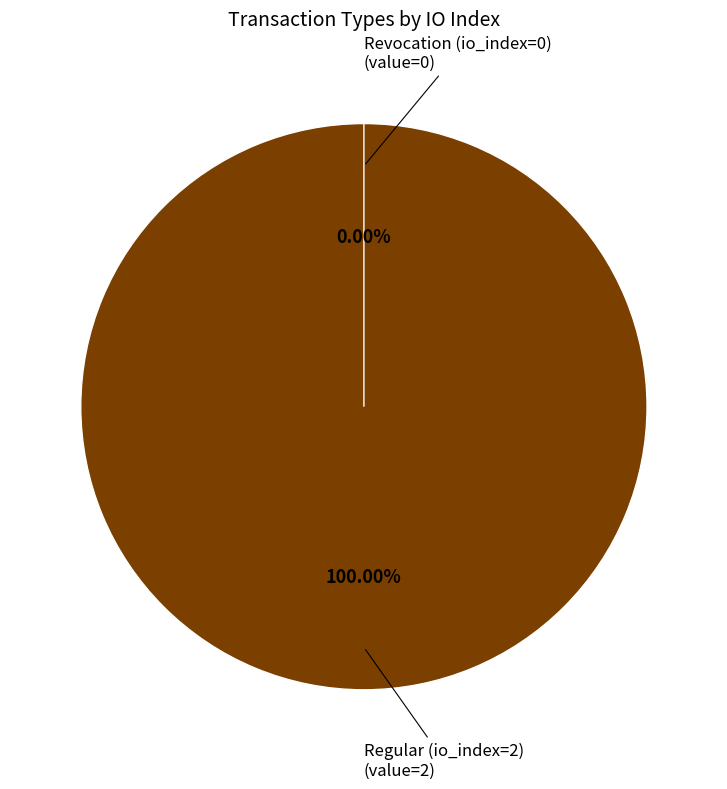

Which has a higher value, Revocation (io_index=0) or Regular (io_index=2)?

Regular (io_index=2)